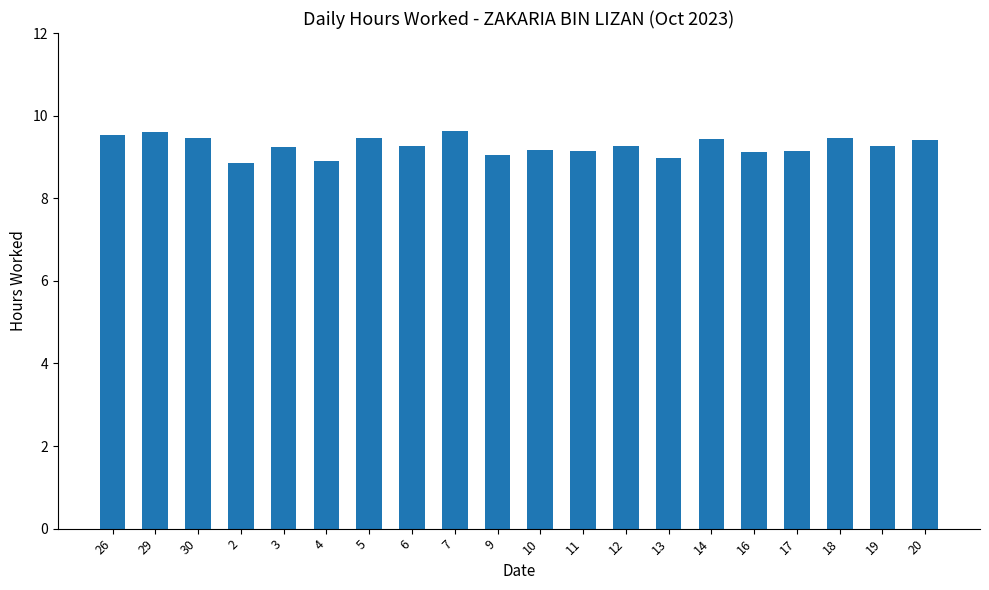

How many series are shown in this chart?

1